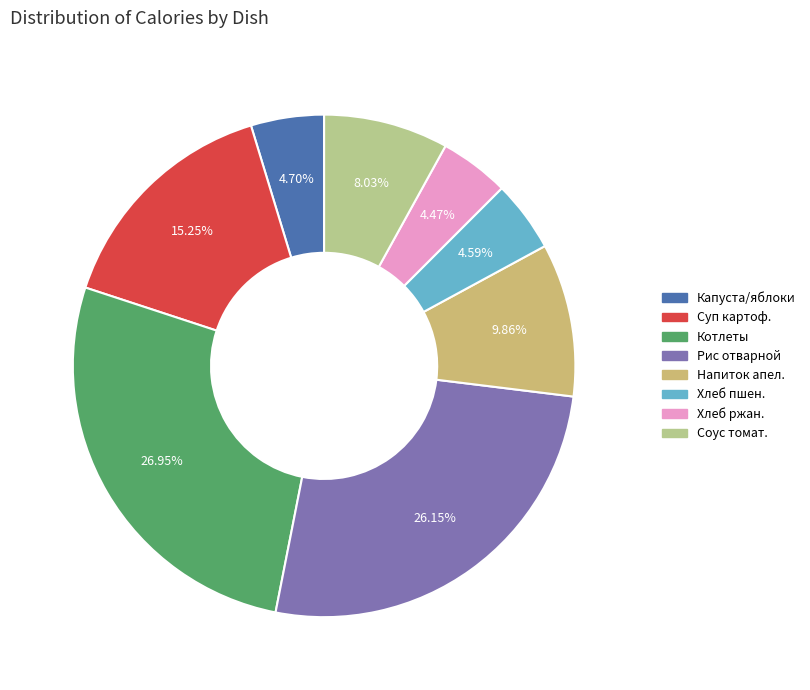

How many segments does this pie chart have?

8